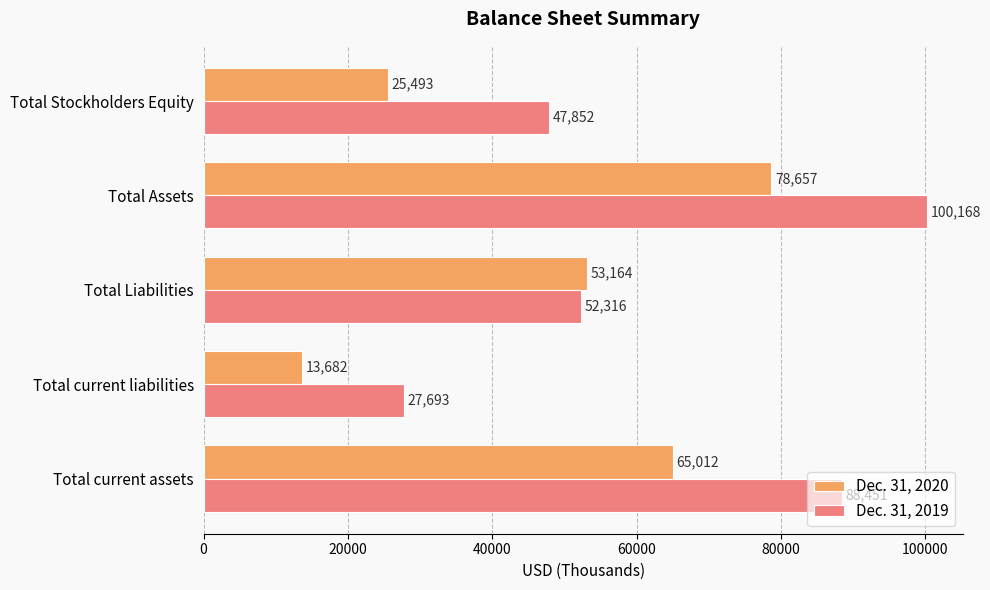

How many values in the Dec. 31, 2020 series are below 53164?

2